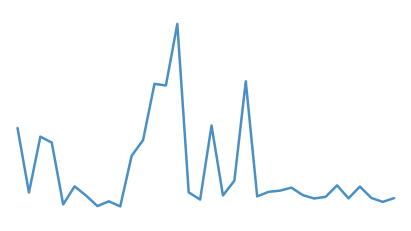

Does the chart have visible grid lines?

No